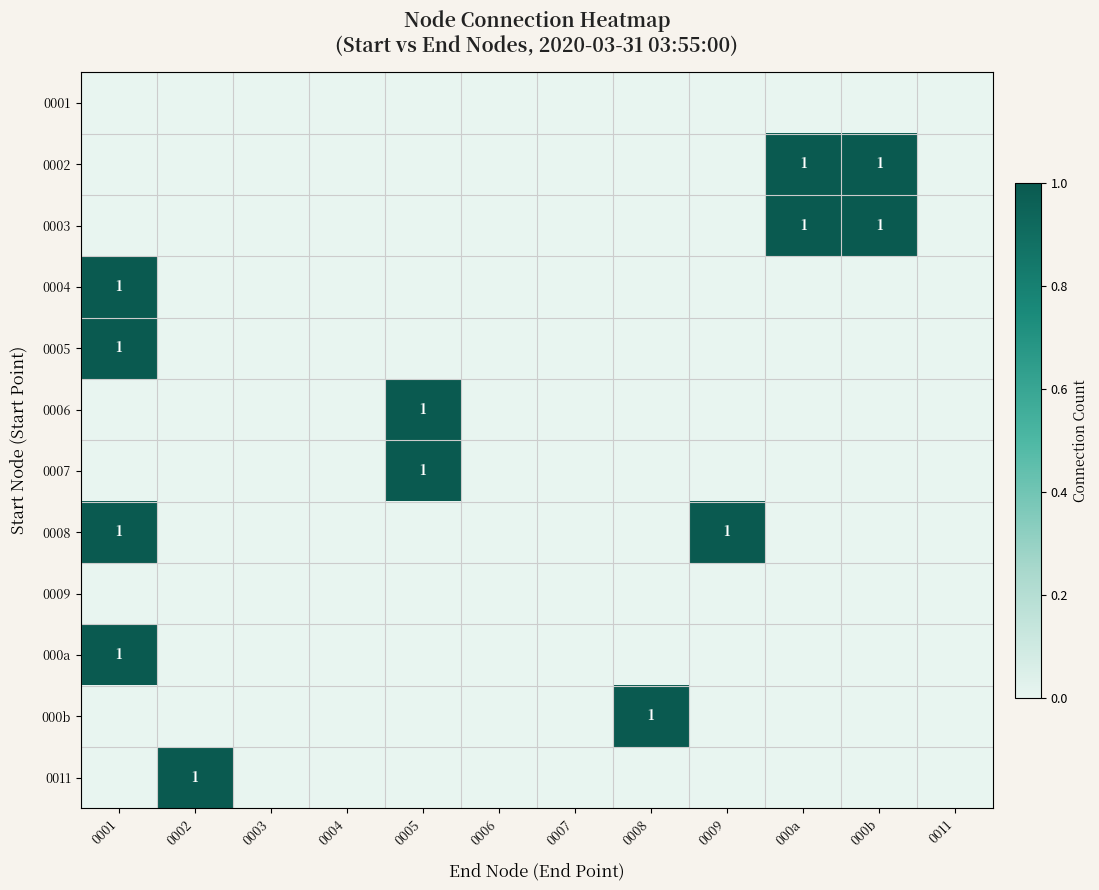

How many positive values does the 0008 series have?

2